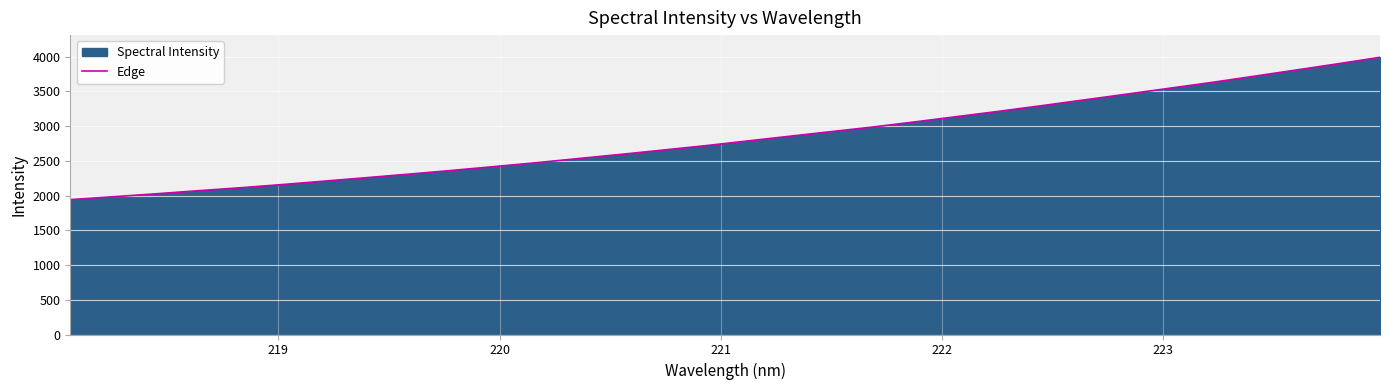

How many distinct data groups are displayed?

1